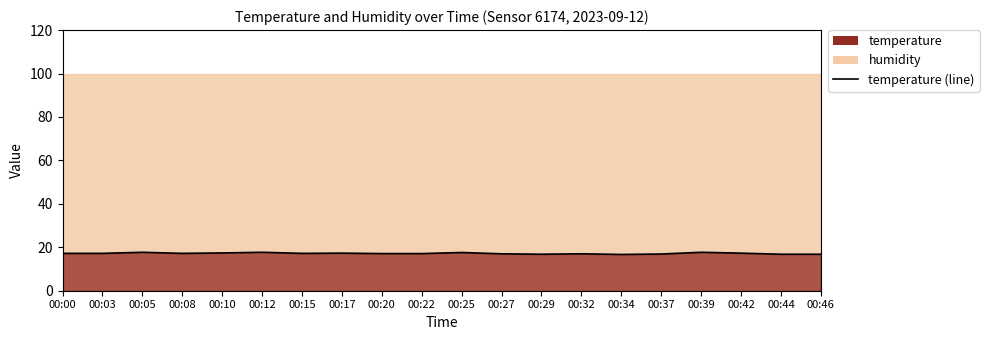

Reading left to right, list all the values displayed in this chart.

00:00=17.2	00:03=17.2	00:05=17.7	00:08=17.2	00:10=17.4	00:12=17.7	00:15=17.2	00:17=17.3	00:20=17.1	00:22=17.1	00:25=17.6	00:27=17.0	00:29=16.8	00:32=17.0	00:34=16.7	00:37=16.9	00:39=17.7	00:42=17.3	00:44=16.8	00:46=16.8